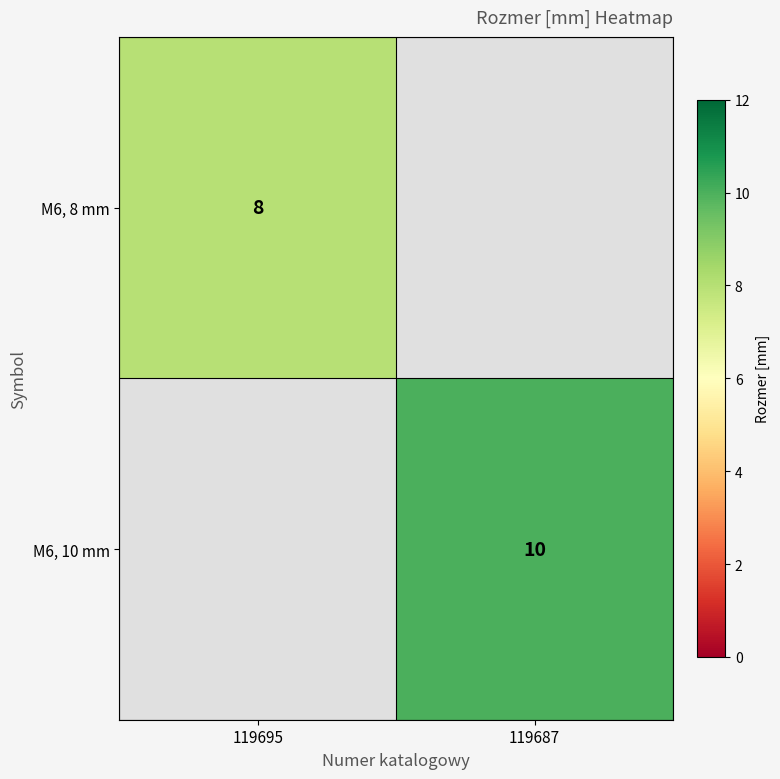

Is it true that M6, 10 mm equals 17 at 119687?

False